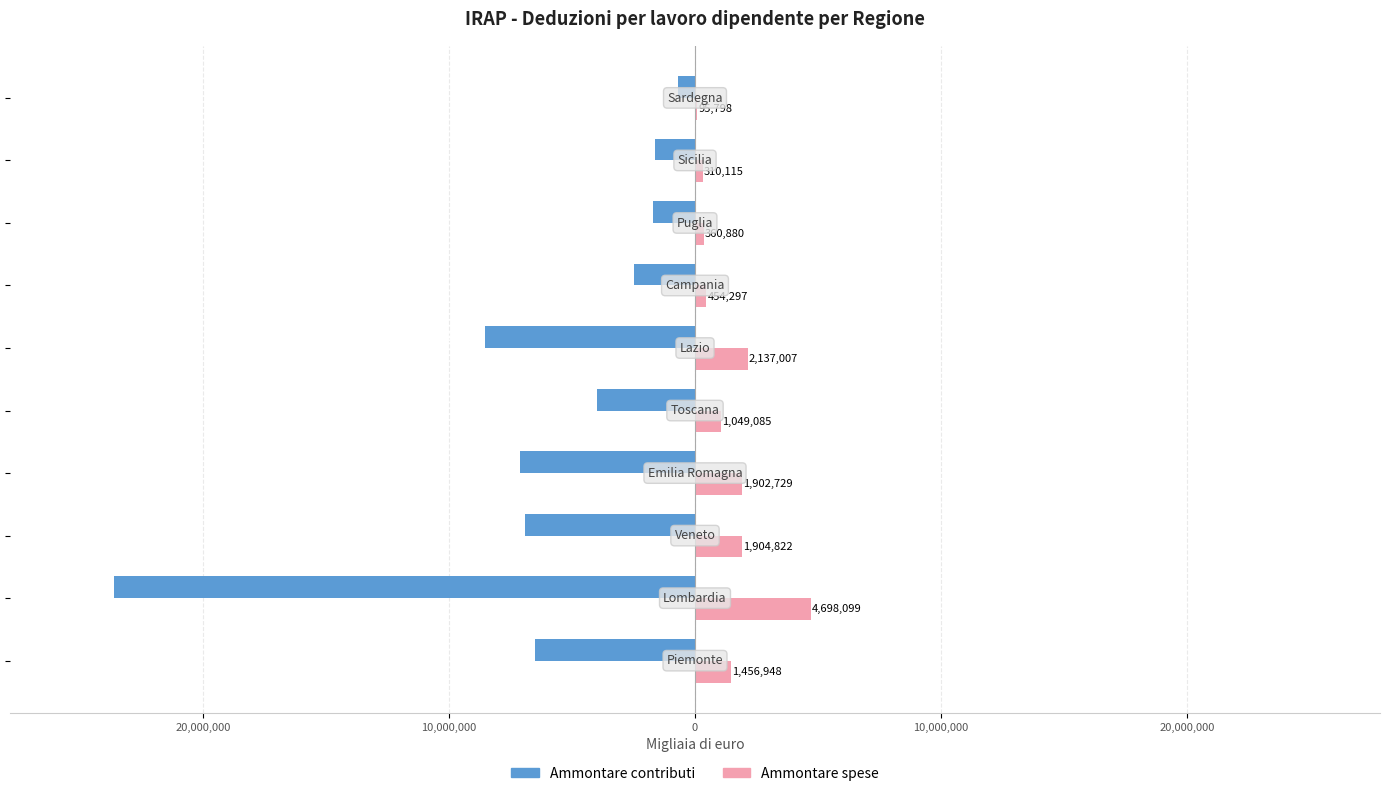

How many bars are there in total?

20